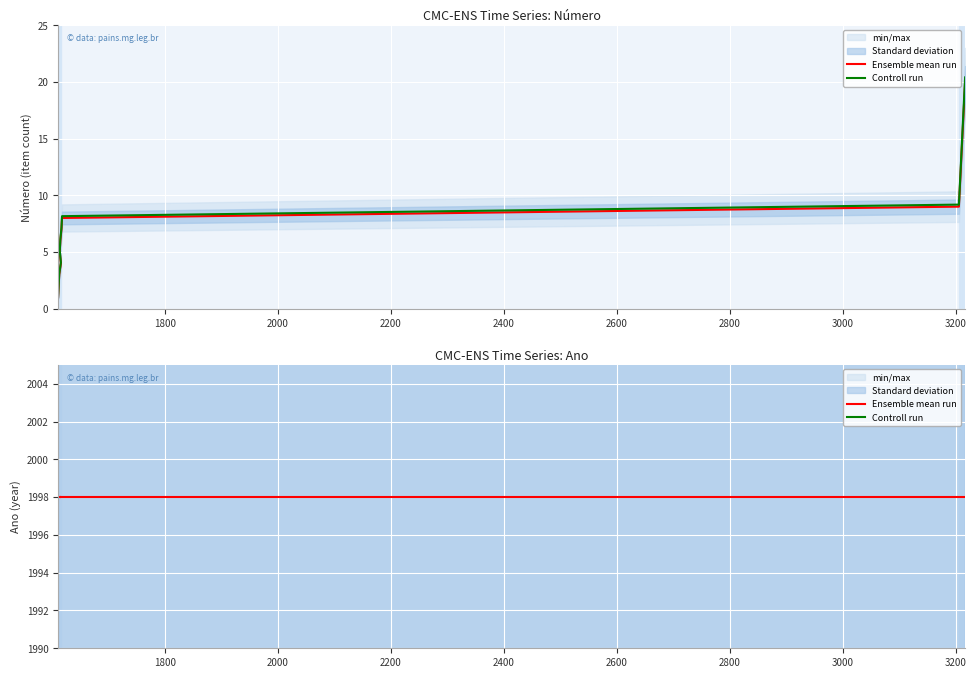

What is the spread (max minus min) of values at 2600?

40.0